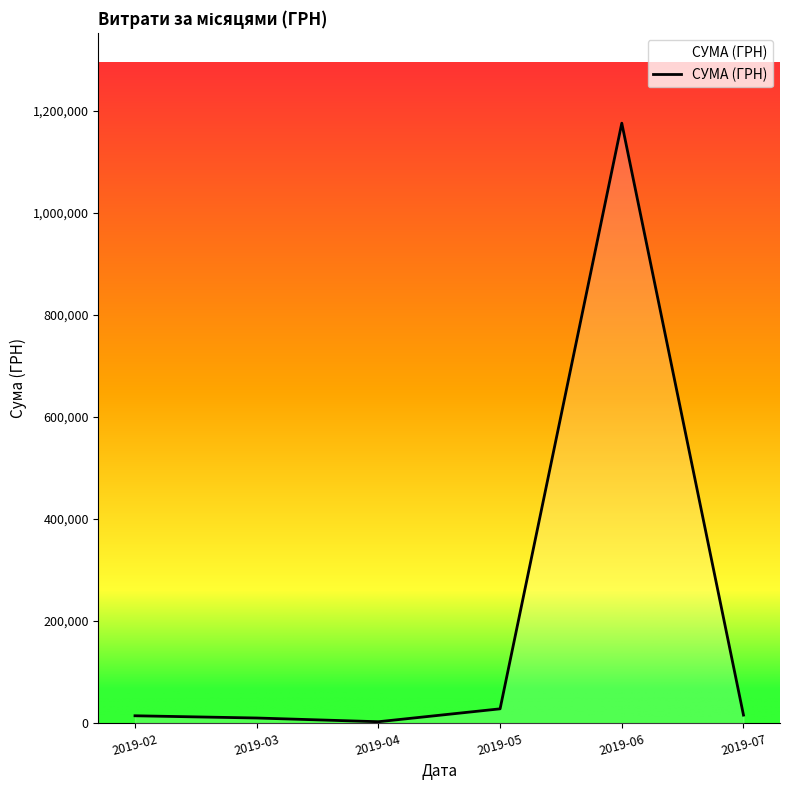

True or false: there are more than 0 points higher than both neighbors.

True